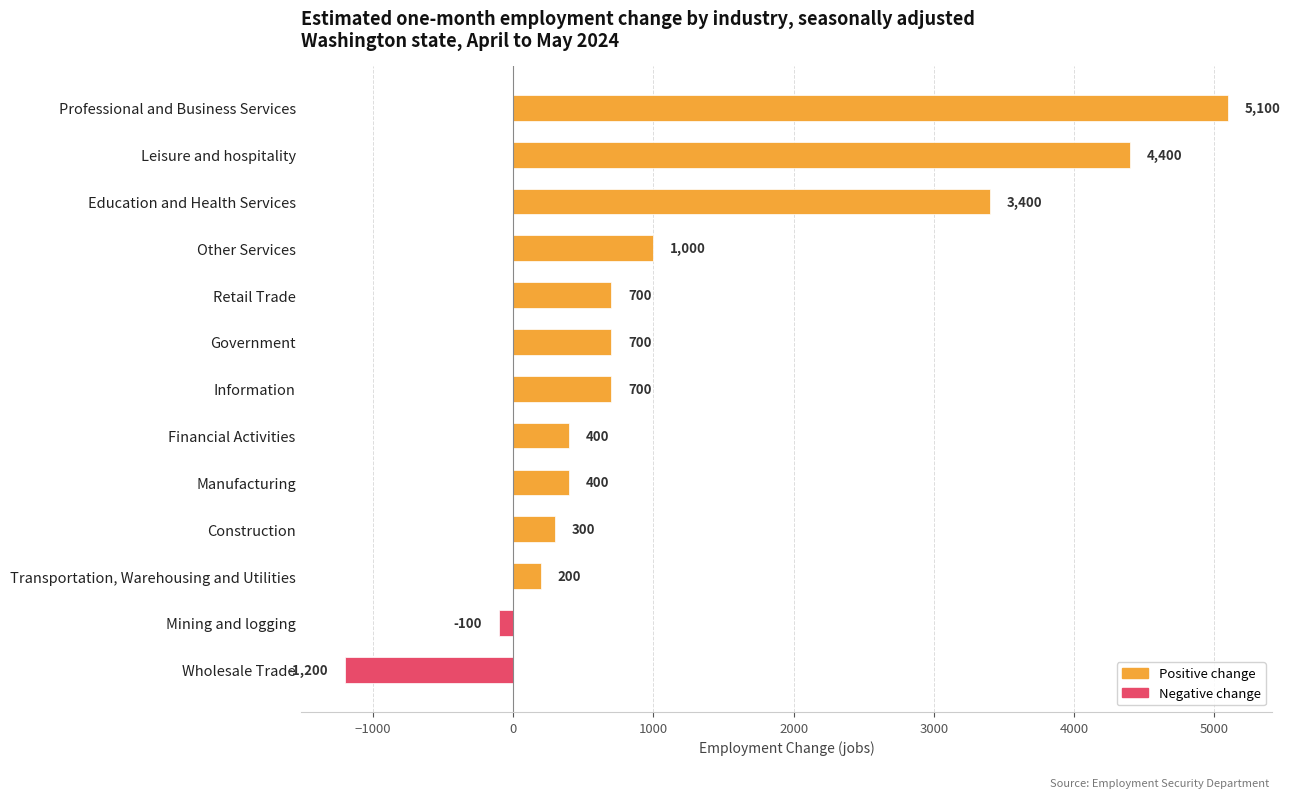

What is the average value?

1231